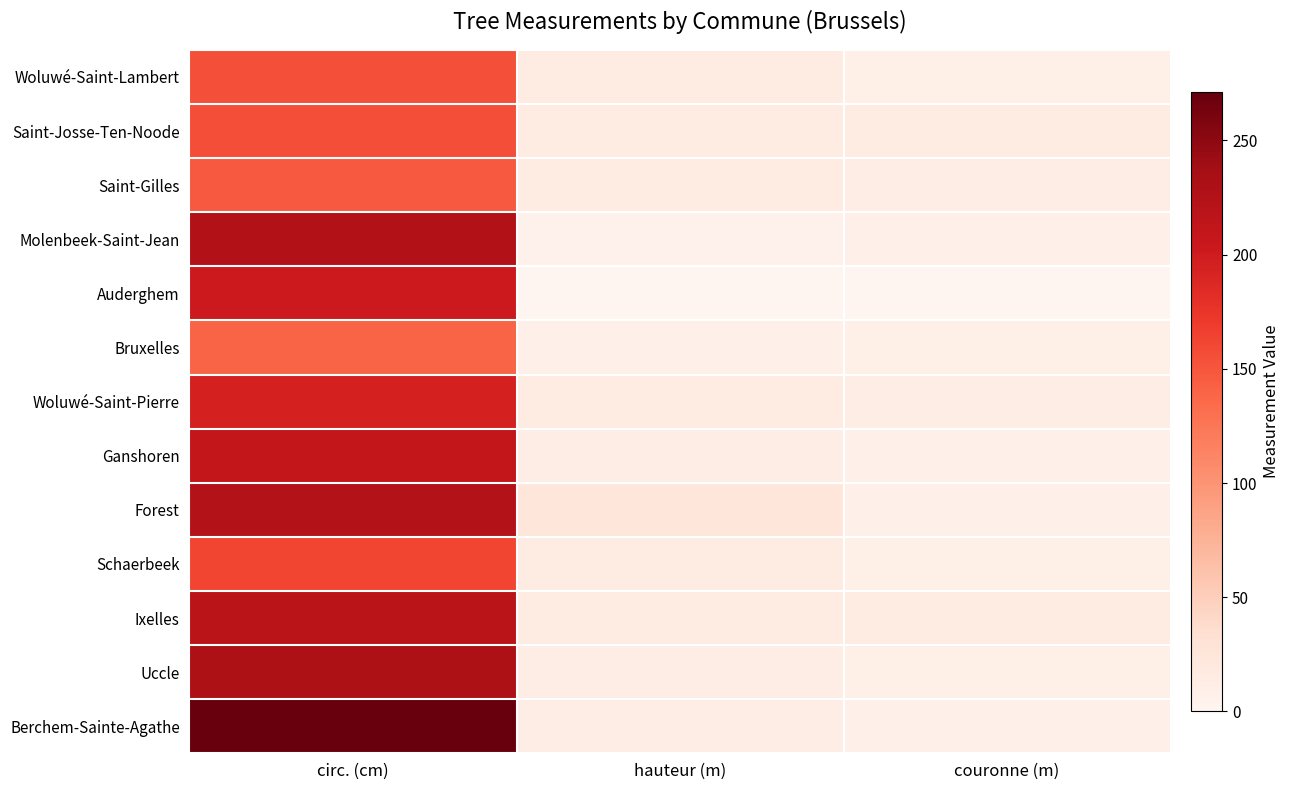

Reading left to right, extract all data points from this chart.

Berchem-Sainte-Agathe: circ. (cm)=271.3	hauteur (m)=12.0	couronne (m)=8.0
Uccle: circ. (cm)=229.7	hauteur (m)=12.0	couronne (m)=10.0
Ixelles: circ. (cm)=217.3	hauteur (m)=15.0	couronne (m)=14.0
Schaerbeek: circ. (cm)=162.0	hauteur (m)=14.1	couronne (m)=10.1
Forest: circ. (cm)=224.0	hauteur (m)=24.0	couronne (m)=8.0
Ganshoren: circ. (cm)=210.3	hauteur (m)=12.7	couronne (m)=8.3
Woluwé-Saint-Pierre: circ. (cm)=194.7	hauteur (m)=14.3	couronne (m)=13.3
Bruxelles: circ. (cm)=139.0	hauteur (m)=9.0	couronne (m)=10.0
Auderghem: circ. (cm)=201.5	hauteur (m)=0.0	couronne (m)=0.0
Molenbeek-Saint-Jean: circ. (cm)=225.0	hauteur (m)=6.0	couronne (m)=8.0
Saint-Gilles: circ. (cm)=147.7	hauteur (m)=15.0	couronne (m)=11.7
Saint-Josse-Ten-Noode: circ. (cm)=155.0	hauteur (m)=14.0	couronne (m)=14.0
Woluwé-Saint-Lambert: circ. (cm)=154.0	hauteur (m)=15.0	couronne (m)=10.0